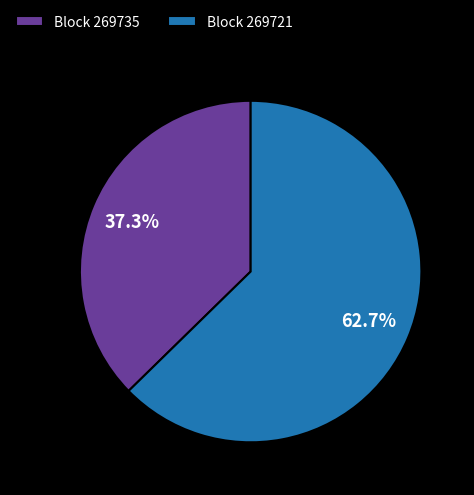

What is the ratio of the value at Block 269721 to the value at Block 269735?

1.7